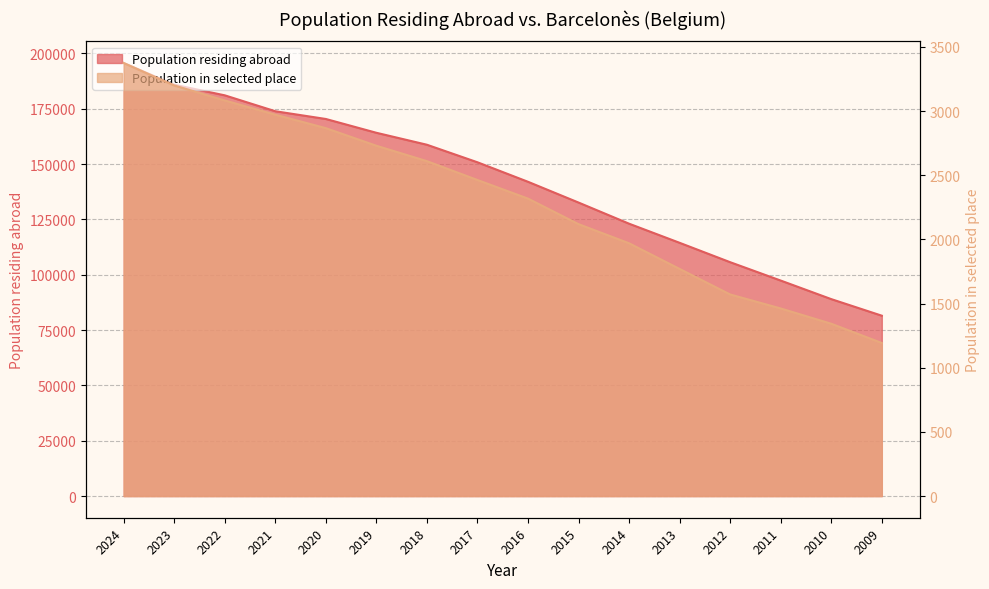

Is the value of Population in selected place at 2018 greater than the value of Population residing abroad at 2017?

No